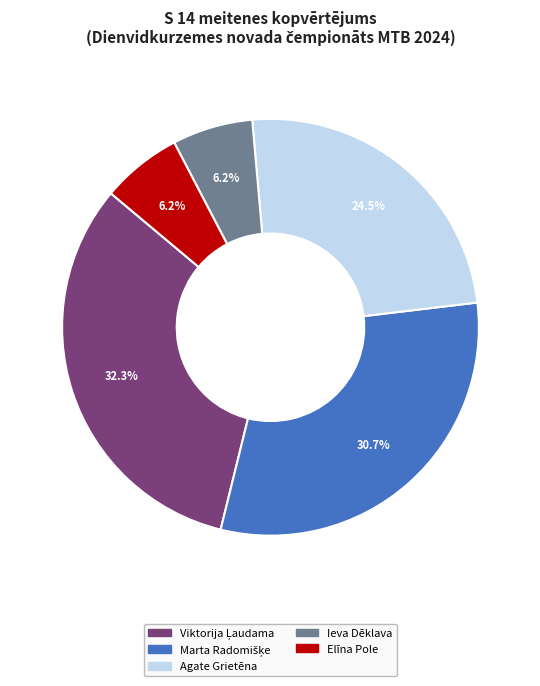

What is the ratio of the value at Ieva Dēklava to the value at Elīna Pole?

1.0